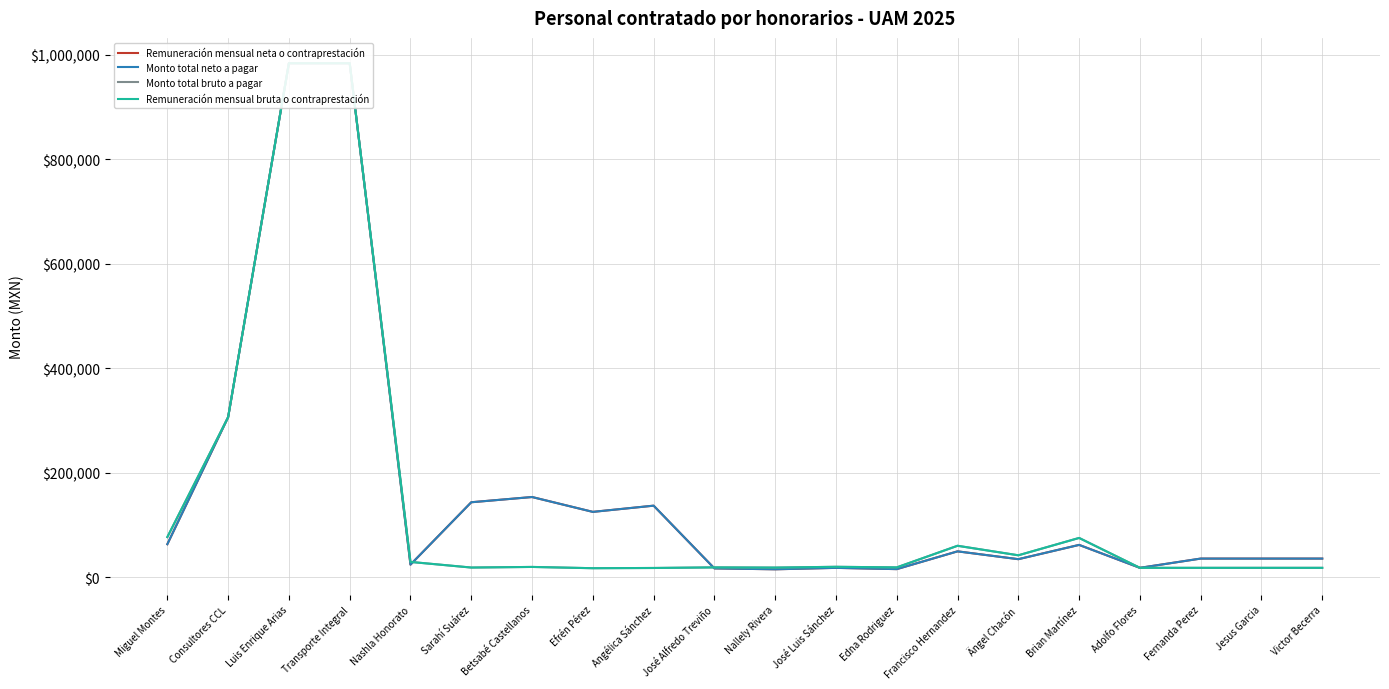

Reading left to right, transcribe all the data shown in this chart.

Remuneración mensual neta o contraprestación: Miguel Montes=63000.0	Consultores CCL=306240.0	Luis Enrique Arias=984318.0	Transporte Integral=984318.0	Nashla Honorato=23895.8	Sarahí Suárez=143349.0	Betsabé Castellanos=153379.6	Efrén Pérez=124923.1	Angélica Sánchez=136825.4	José Alfredo Treviño=16689.2	Nallely Rivera=14967.3	José Luis Sánchez=17694.2	Edna Rodriguez=15286.2	Francisco Hernandez=49310.3	Ängel Chacón=34320.0	Brian Martínez=61673.9	Adolfo Flores=17736.4	Fernanda Perez=35472.8	Jesus Garcia=35472.8	Victor Becerra=35472.8
Monto total neto a pagar: Miguel Montes=63000.0	Consultores CCL=306240.0	Luis Enrique Arias=984318.0	Transporte Integral=984318.0	Nashla Honorato=23895.8	Sarahí Suárez=143349.0	Betsabé Castellanos=153379.6	Efrén Pérez=124923.1	Angélica Sánchez=136825.4	José Alfredo Treviño=16689.2	Nallely Rivera=14967.3	José Luis Sánchez=17694.2	Edna Rodriguez=15286.2	Francisco Hernandez=49310.3	Ängel Chacón=34320.0	Brian Martínez=61673.9	Adolfo Flores=17736.4	Fernanda Perez=35472.8	Jesus Garcia=35472.8	Victor Becerra=35472.8
Monto total bruto a pagar: Miguel Montes=76657.3	Consultores CCL=306240.0	Luis Enrique Arias=984318.0	Transporte Integral=984318.0	Nashla Honorato=29076.0	Sarahí Suárez=18299.9	Betsabé Castellanos=19468.5	Efrén Pérez=17035.0	Angélica Sánchez=17467.1	José Alfredo Treviño=18600.0	Nallely Rivera=18212.0	José Luis Sánchez=19720.0	Edna Rodriguez=18600.0	Francisco Hernandez=60000.0	Ängel Chacón=41760.0	Brian Martínez=75000.3	Adolfo Flores=17736.4	Fernanda Perez=17736.4	Jesus Garcia=17736.4	Victor Becerra=17736.4
Remuneración mensual bruta o contraprestación: Miguel Montes=76657.3	Consultores CCL=306240.0	Luis Enrique Arias=984318.0	Transporte Integral=984318.0	Nashla Honorato=29076.0	Sarahí Suárez=18299.9	Betsabé Castellanos=19468.5	Efrén Pérez=17035.0	Angélica Sánchez=17467.1	José Alfredo Treviño=18600.0	Nallely Rivera=18212.0	José Luis Sánchez=19720.0	Edna Rodriguez=18600.0	Francisco Hernandez=60000.0	Ängel Chacón=41760.0	Brian Martínez=75000.3	Adolfo Flores=17736.4	Fernanda Perez=17736.4	Jesus Garcia=17736.4	Victor Becerra=17736.4